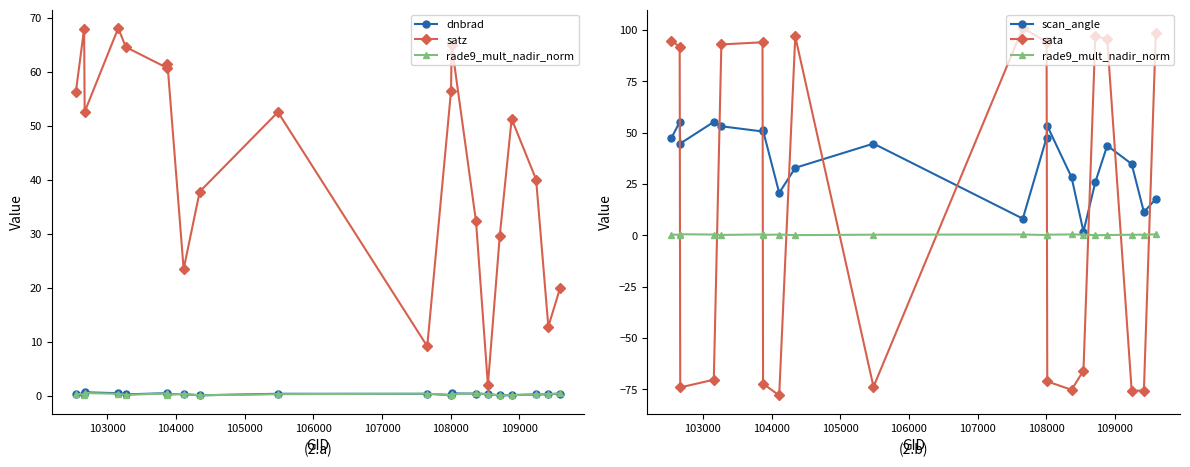

What is the difference between the maximum and minimum values in the sata series?

179.0